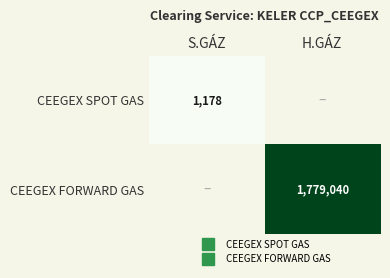

At which label does CEEGEX SPOT GAS reach its minimum?

S.GÁZ